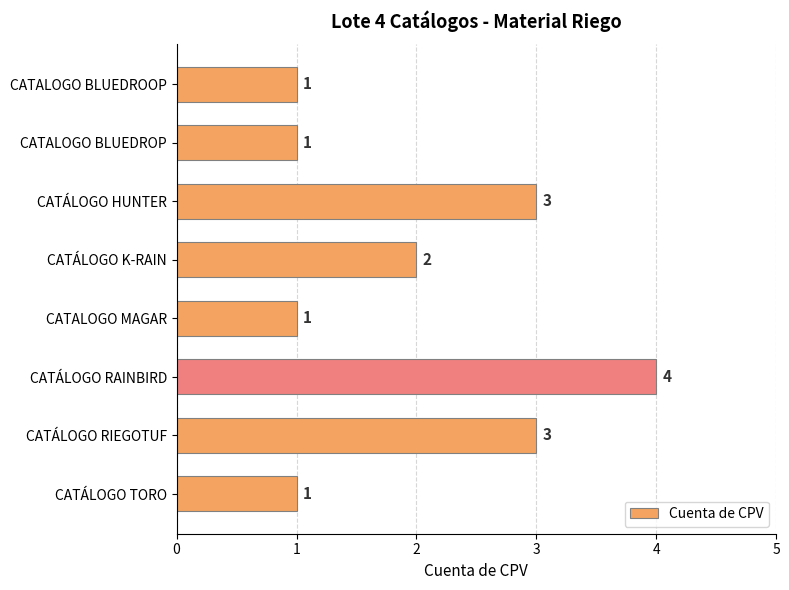

Where is the data nearest to the value 2?

CATÁLOGO K-RAIN